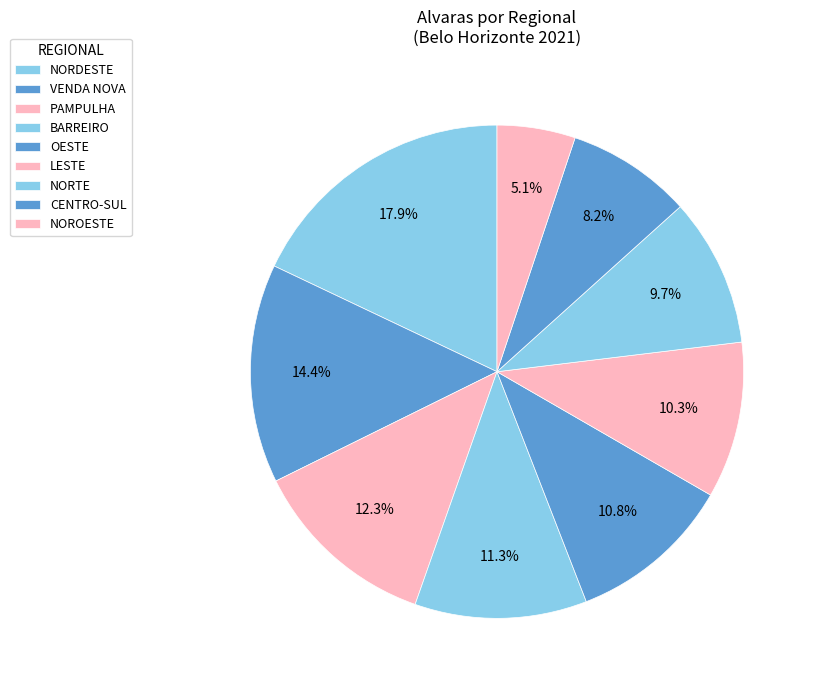

To the nearest percent, what portion does OESTE represent?

11%